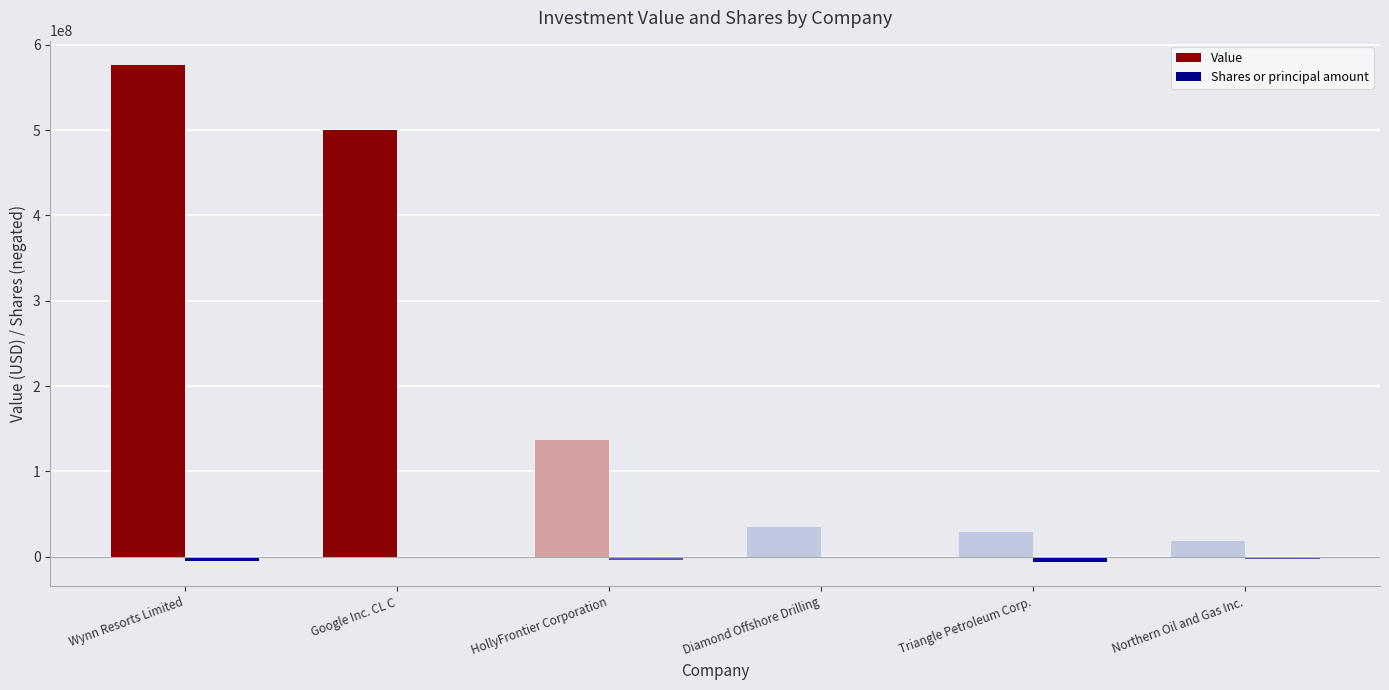

Between Google Inc. CL C and Diamond Offshore Drilling, which series saw the biggest shift?

Value